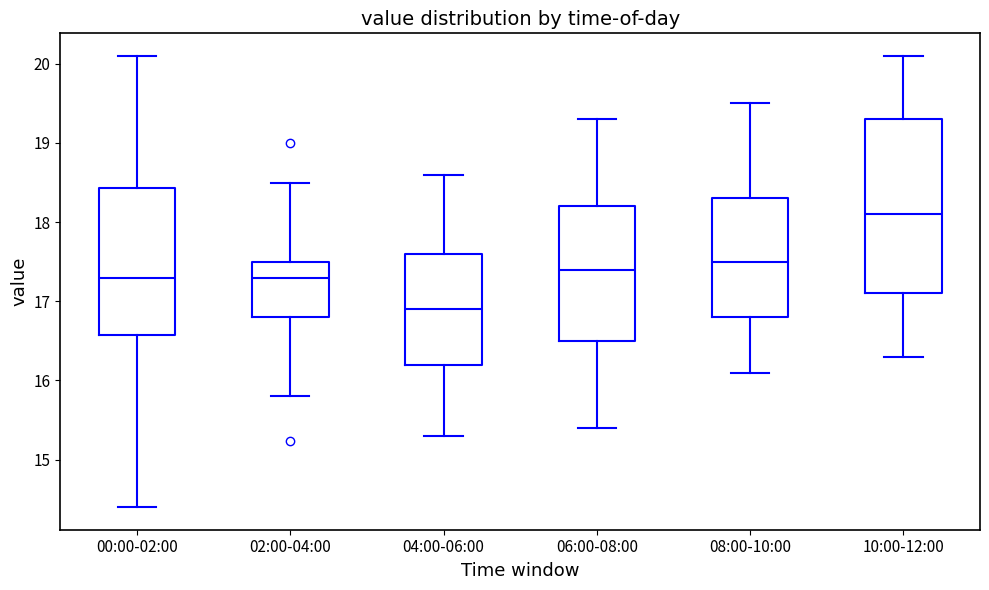

Reading left to right, transcribe this box plot: for each box, give where its median line is, the range the box spans, and where its two whiskers end, as read against the y-axis. The values are not printed on the chart, so give them approximately, as read against the axis.

00:00-02:00: median 17.3, box 16.6 to 18.4, whiskers 14.4 to 20.1
02:00-04:00: median 17.3, box 16.8 to 17.5, whiskers 15.8 to 18.5
04:00-06:00: median 16.9, box 16.2 to 17.6, whiskers 15.3 to 18.6
06:00-08:00: median 17.4, box 16.5 to 18.2, whiskers 15.4 to 19.3
08:00-10:00: median 17.5, box 16.8 to 18.3, whiskers 16.1 to 19.5
10:00-12:00: median 18.1, box 17.1 to 19.3, whiskers 16.3 to 20.1